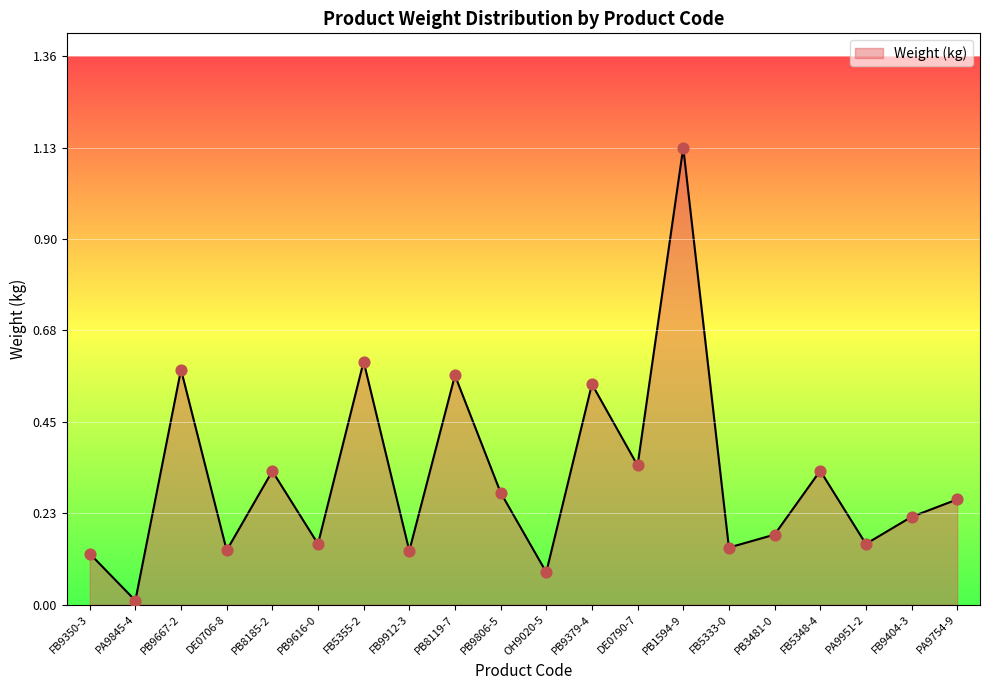

What is the change in value from FB9912-3 to FB9404-3?

+0.1